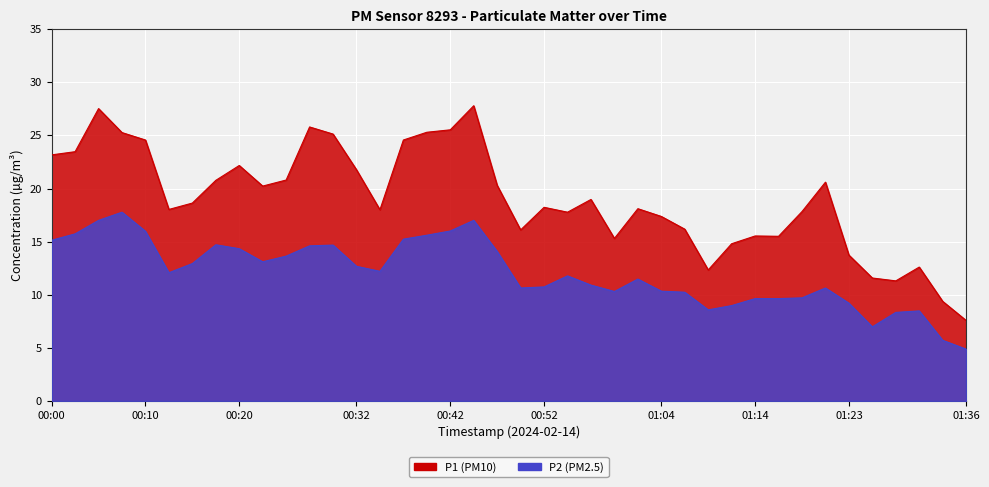

What is the greatest value displayed?

27.8